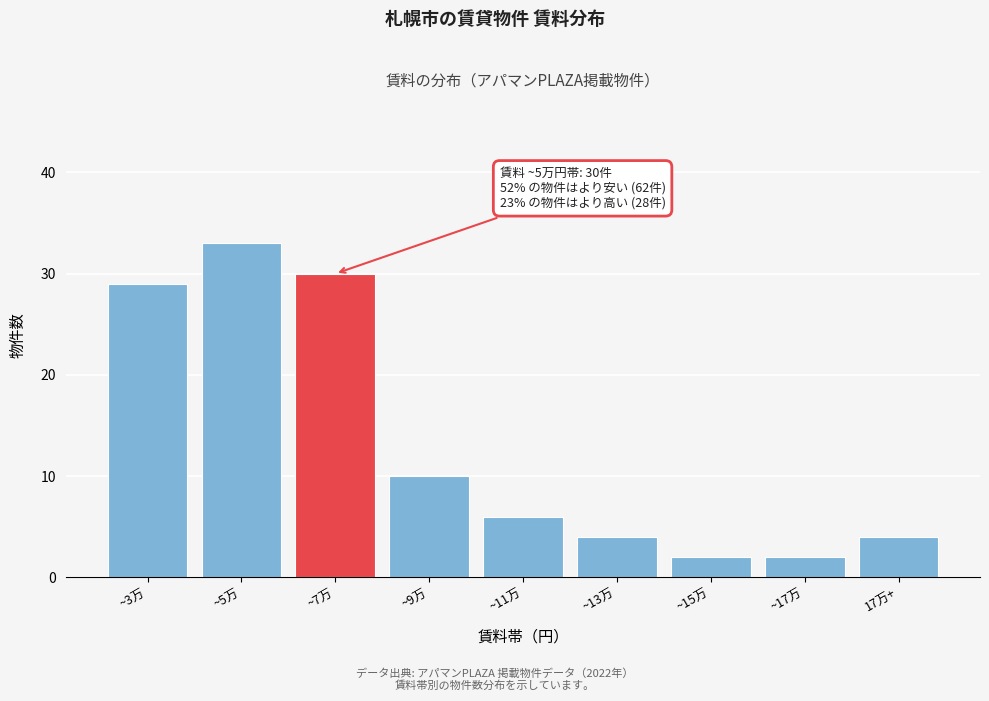

Reading left to right, extract all data points from this chart.

29	33	30	10	6	4	2	2	4